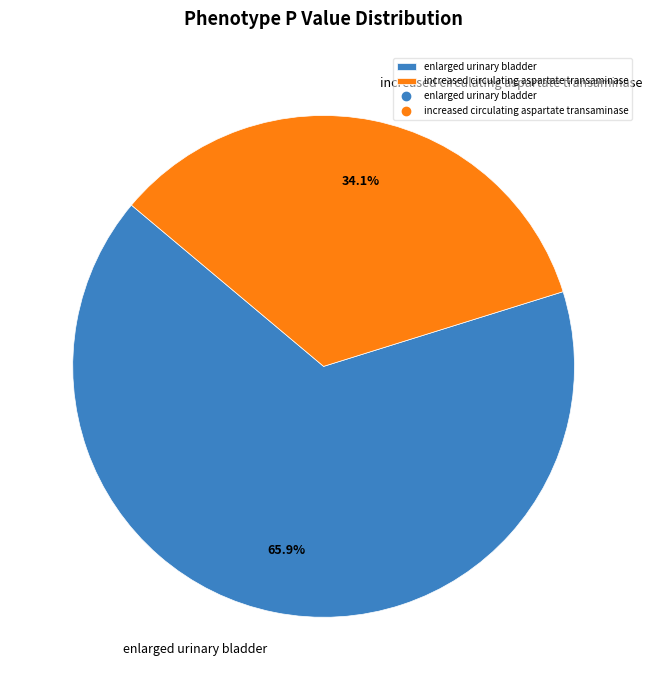

Rank the categories by value from lowest to highest.

increased circulating aspartate transaminase, enlarged urinary bladder